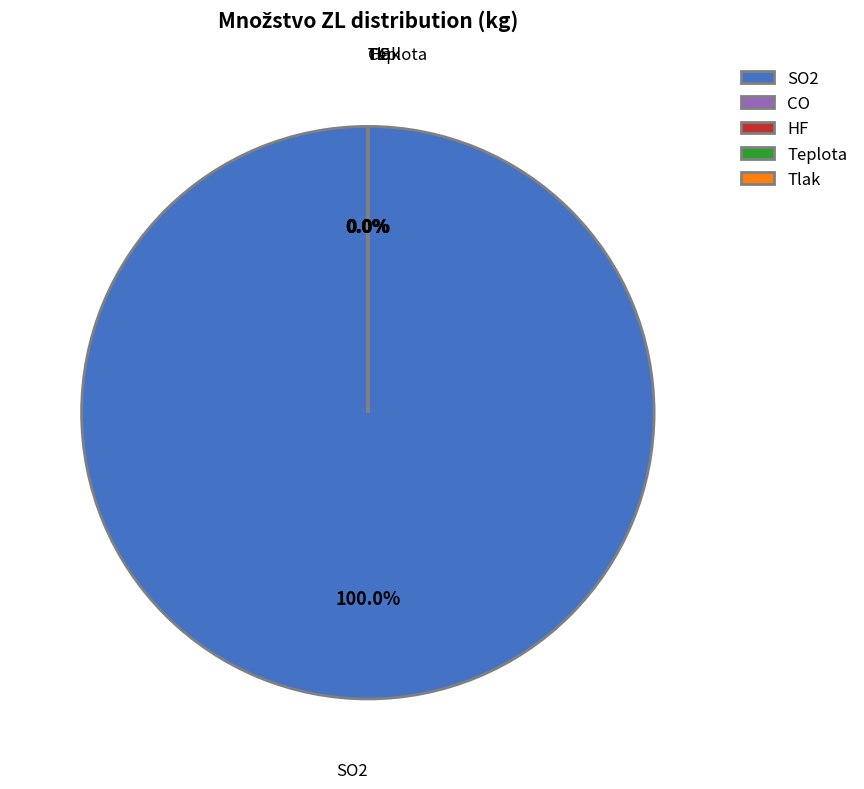

How many segments does this pie chart have?

5